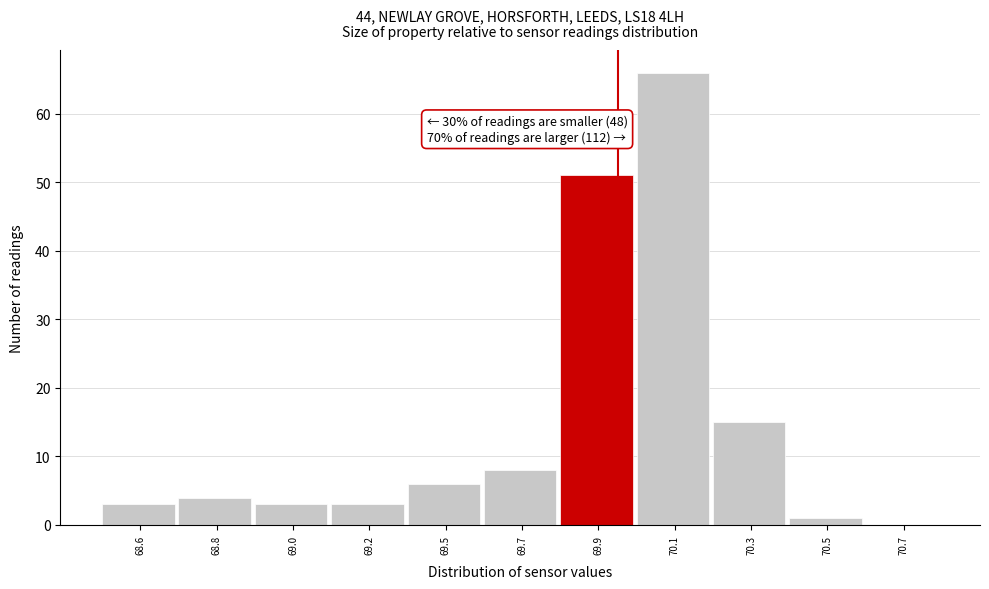

Reading left to right, extract all data points from this chart.

68.6=3	68.8=4	69.0=3	69.2=3	69.5=6	69.7=8	69.9=51	70.1=66	70.3=15	70.5=1	70.7=0